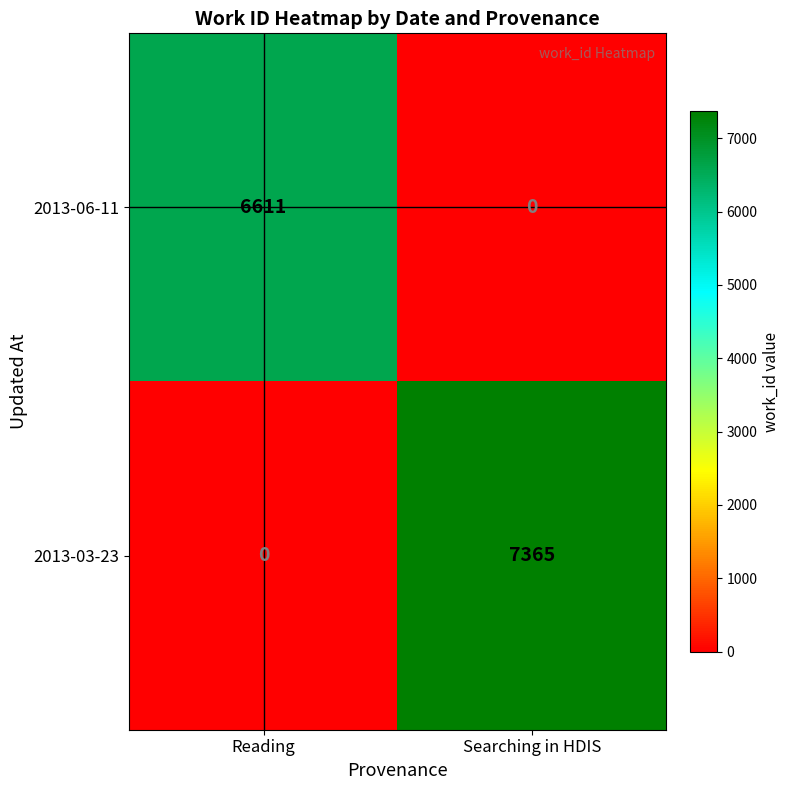

Which series has the largest total across all categories?

2013-03-23